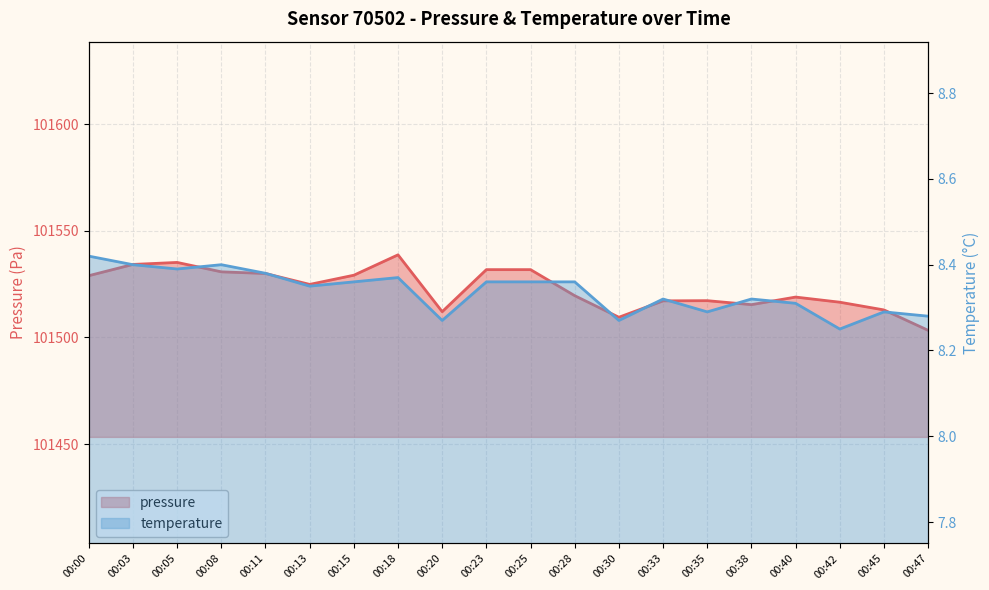

How many data points does each series have?

20